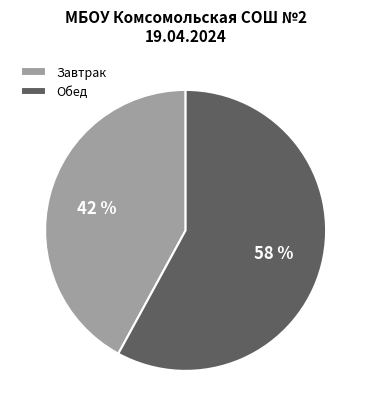

Between Завтрак and Обед, which is larger?

Обед